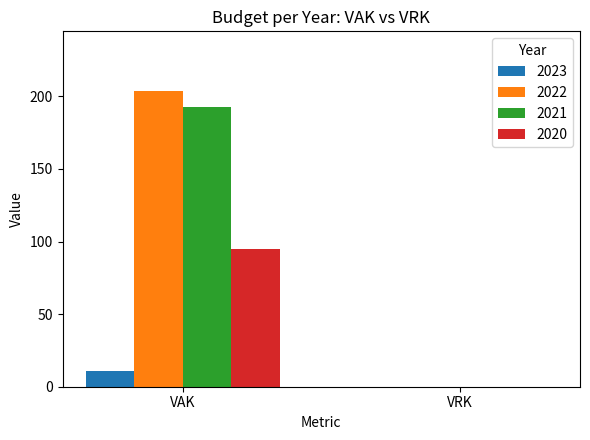

What value does the 2022 series have at VAK?

204